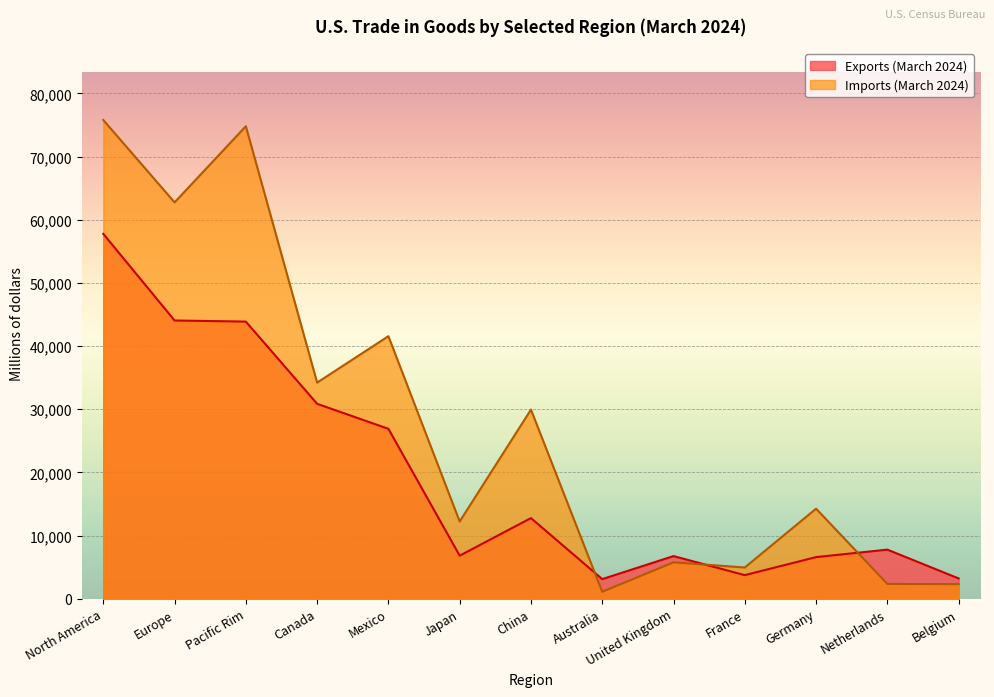

Is it true that Exports (March 2024) equals 5961 at Mexico?

False